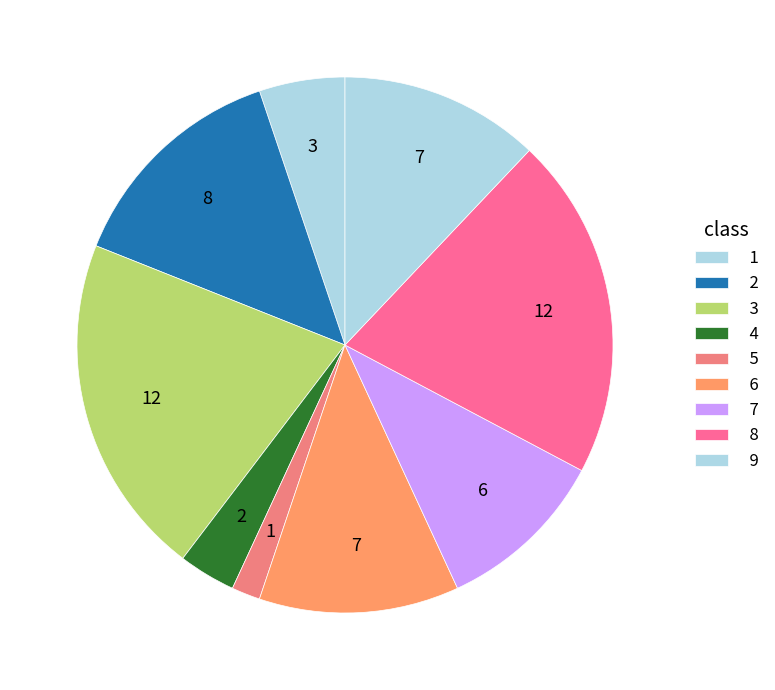

Does 5 account for over 50% of the chart?

No